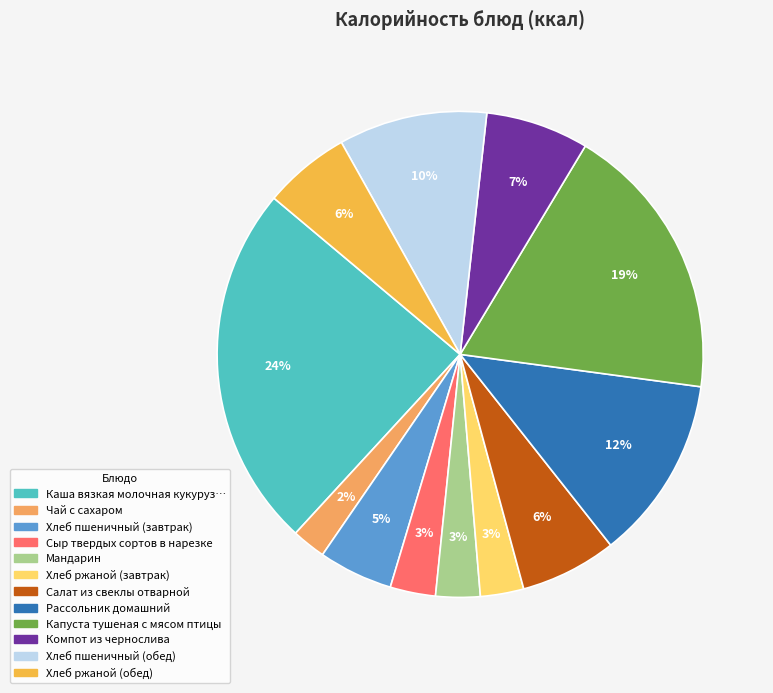

Which slice is the largest?

Каша вязкая молочная кукурузная